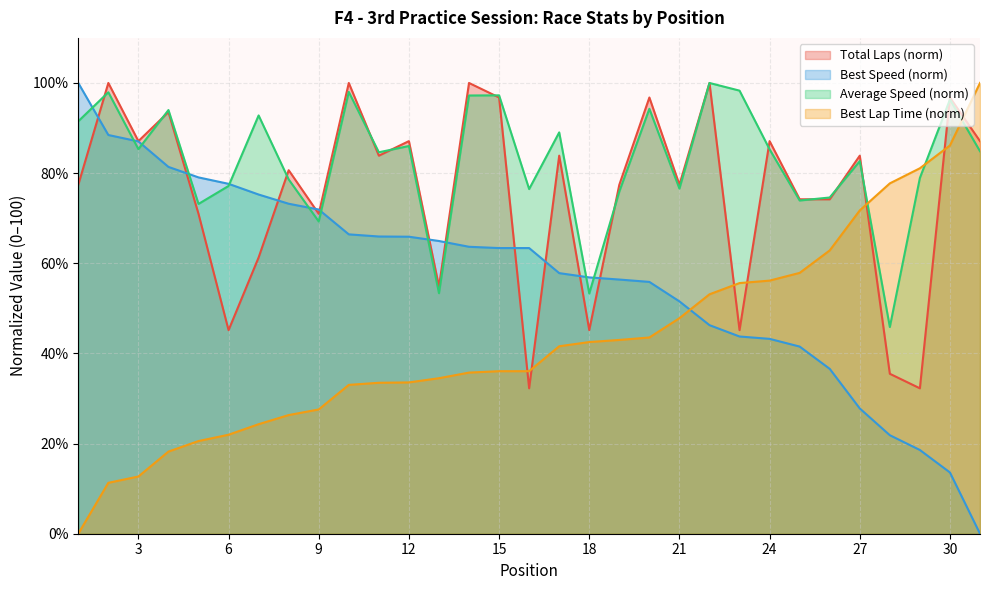

Reading left to right, list all the values displayed in this chart.

Total Laps: 77.4	100.0	87.1	93.5	71.0	45.2	61.3	80.6	71.0	100.0	83.9	87.1	54.8	100.0	96.8	32.3	83.9	45.2	77.4	96.8	77.4	100.0	45.2	87.1	74.2	74.2	83.9	35.5	32.3	96.8	87.1
Best Lap time: 0.0	11.3	12.7	18.2	20.6	22.0	24.3	26.3	27.6	33.0	33.5	33.6	34.5	35.7	36.1	36.1	41.6	42.5	43.0	43.5	47.8	53.1	55.6	56.2	57.9	62.9	71.7	77.7	81.1	86.1	100.0
Best Speed: 100.0	88.5	87.0	81.4	79.0	77.6	75.2	73.2	71.9	66.4	65.9	65.9	64.9	63.7	63.4	63.4	57.8	56.9	56.4	55.9	51.5	46.3	43.8	43.2	41.5	36.6	27.8	21.9	18.6	13.6	0.0
Average Speed: 91.5	97.9	85.3	94.0	73.2	77.1	92.8	78.6	69.3	98.0	84.6	86.0	53.4	97.2	97.3	76.5	89.0	53.3	75.9	94.3	76.6	100.0	98.3	85.3	73.9	74.6	82.7	45.9	78.9	96.3	84.9